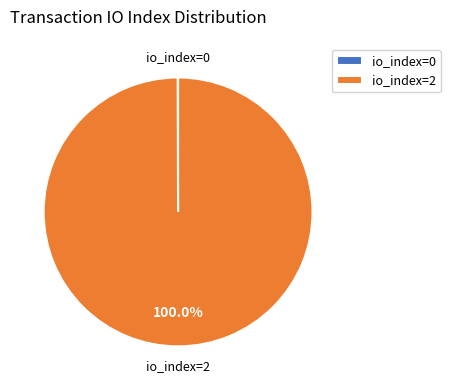

What is the majority slice?

io_index=2